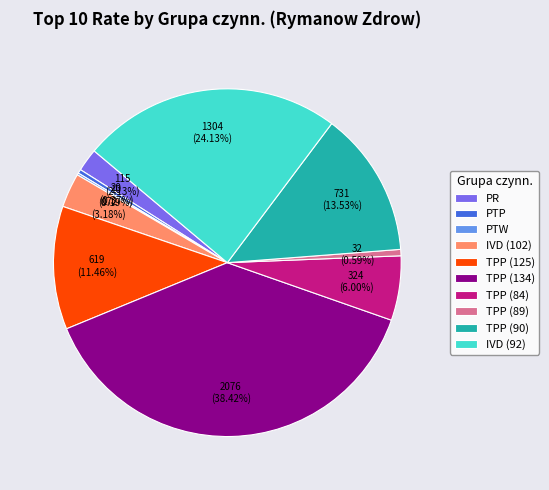

What is the largest slice in the pie chart?

TPP (134)